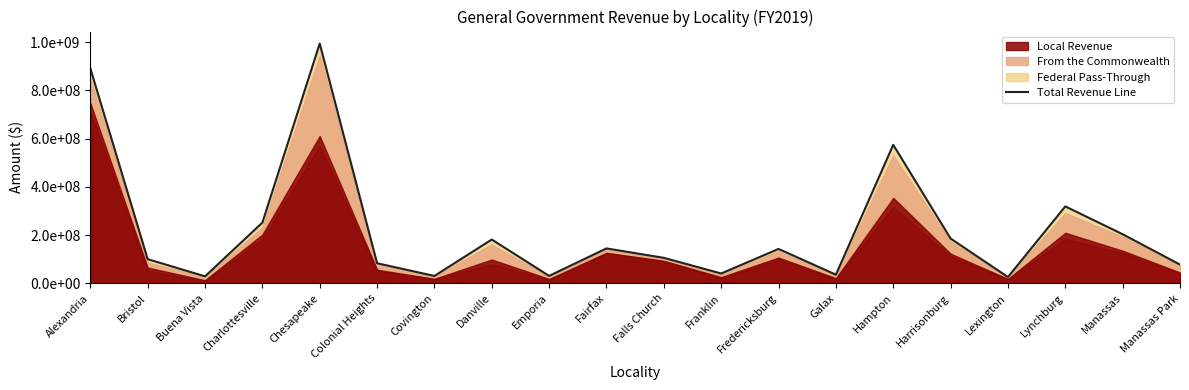

True or false: the data has more than 2 interior local peaks.

True